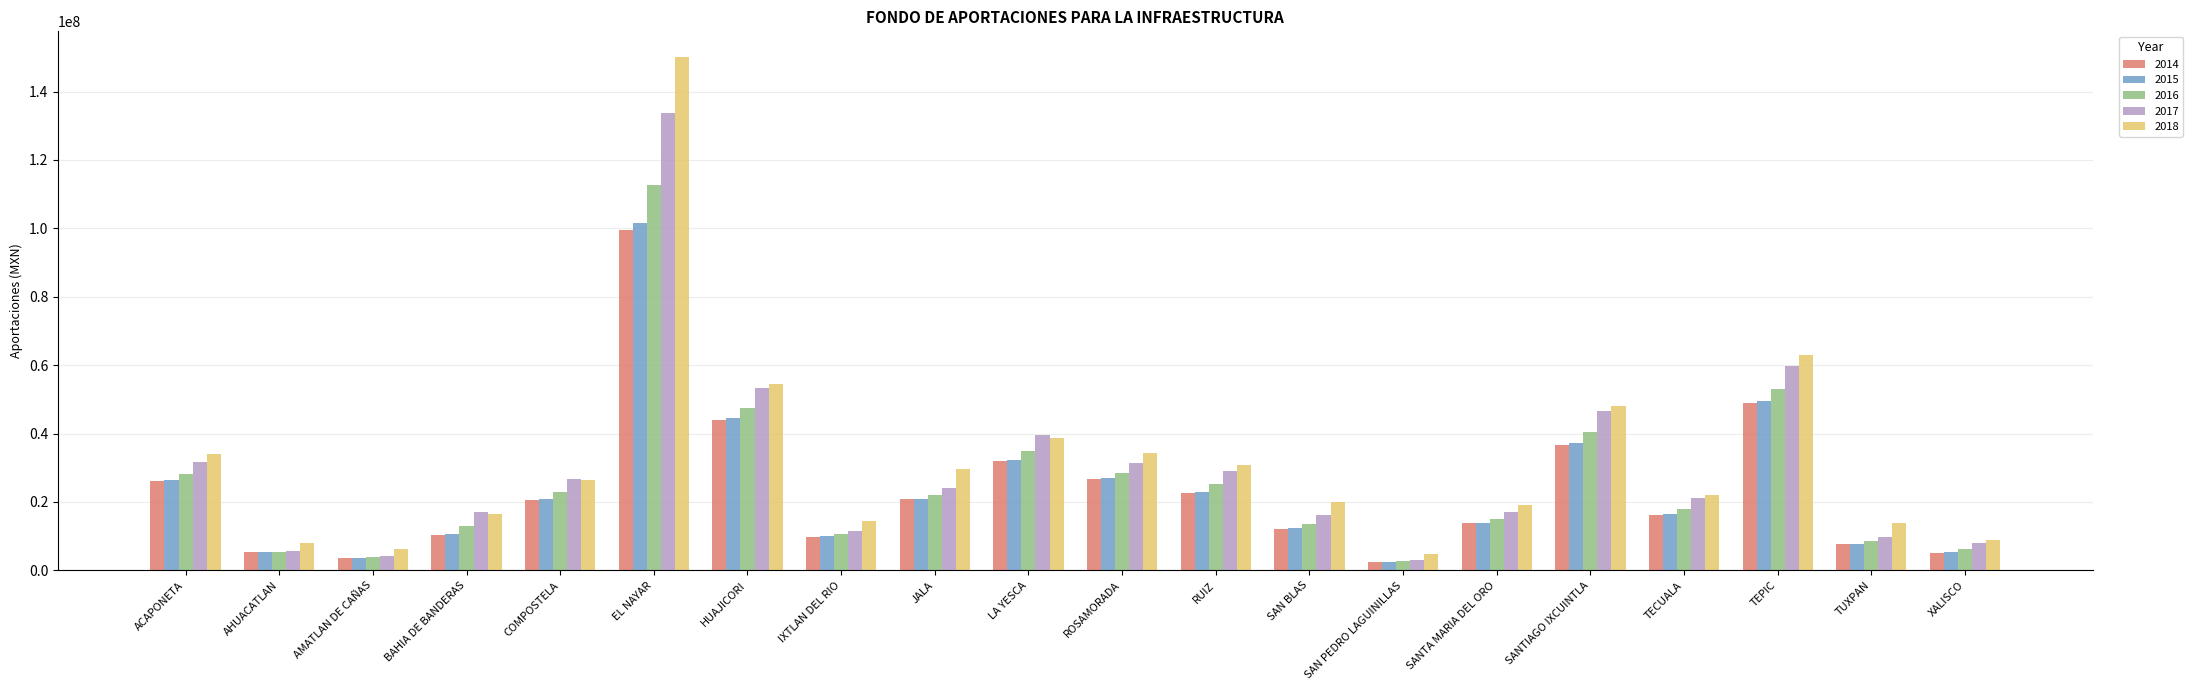

The 2016 series shows 18066747.1 at TECUALA. True or false?

True